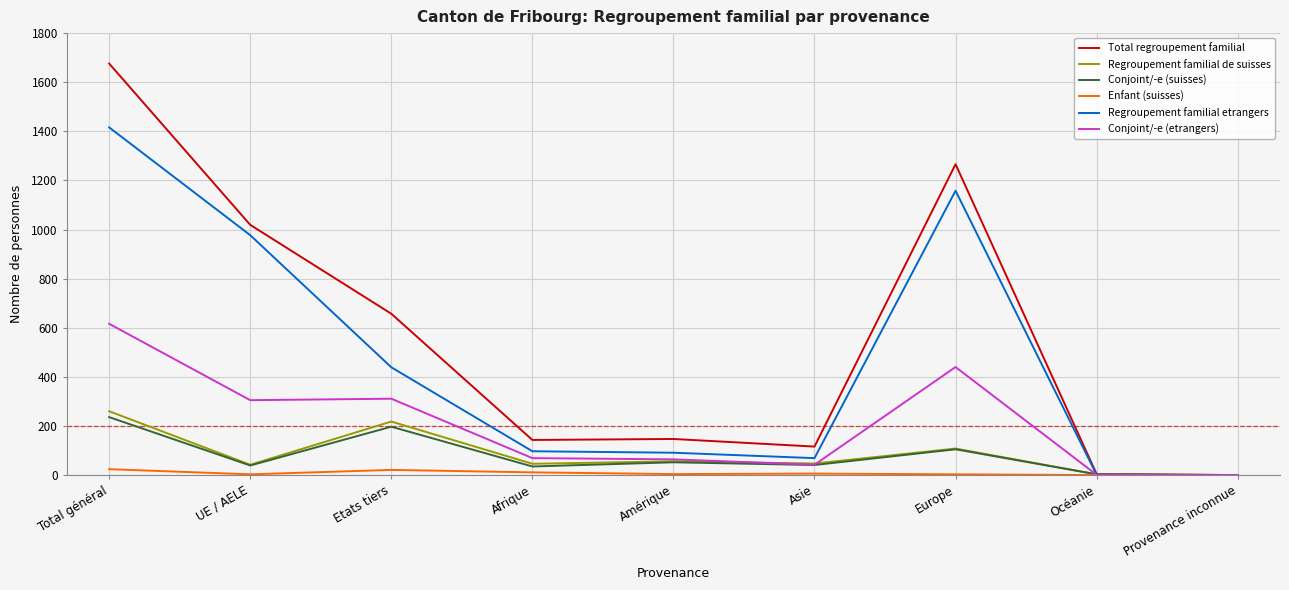

How many series are shown in this chart?

6